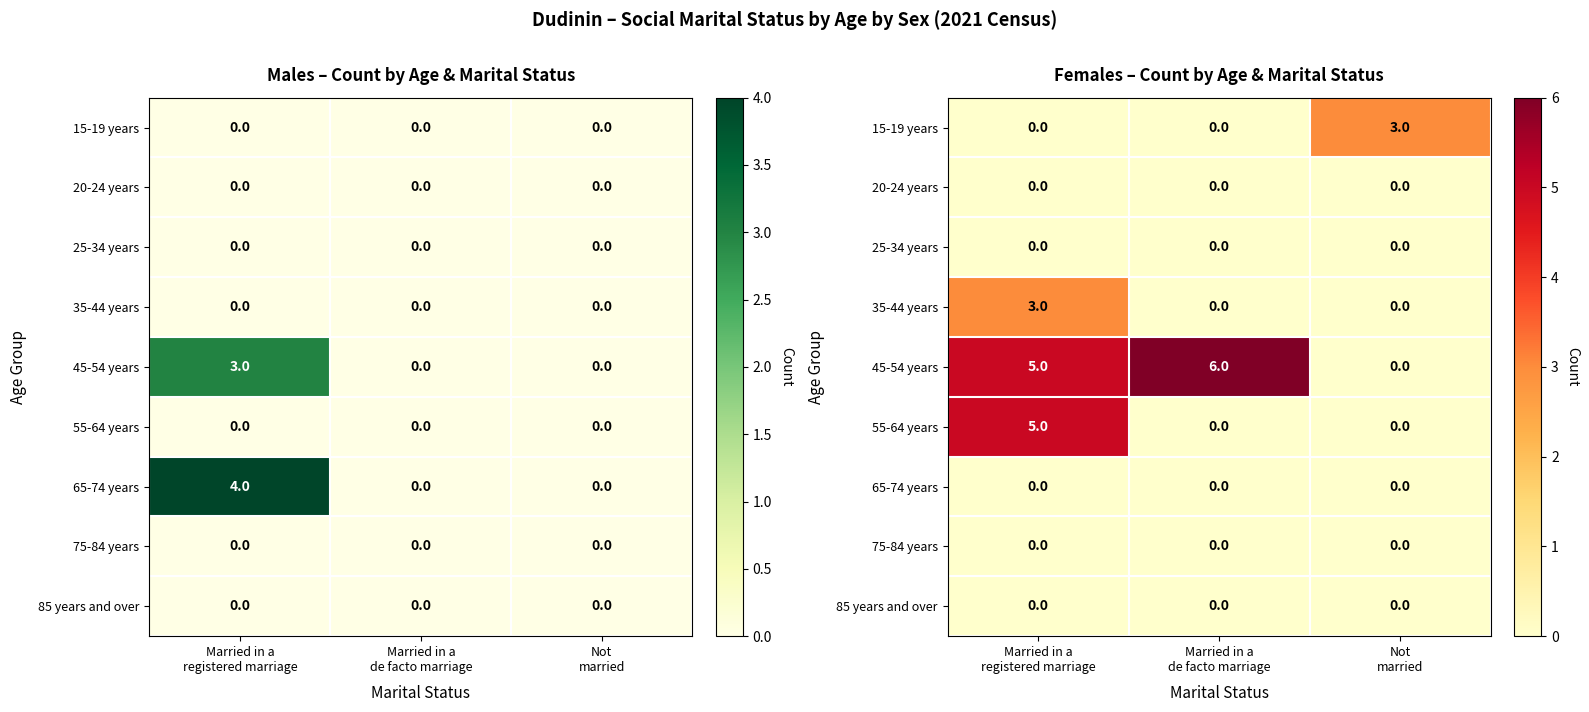

What is the average value of the 15-19 years series?

1